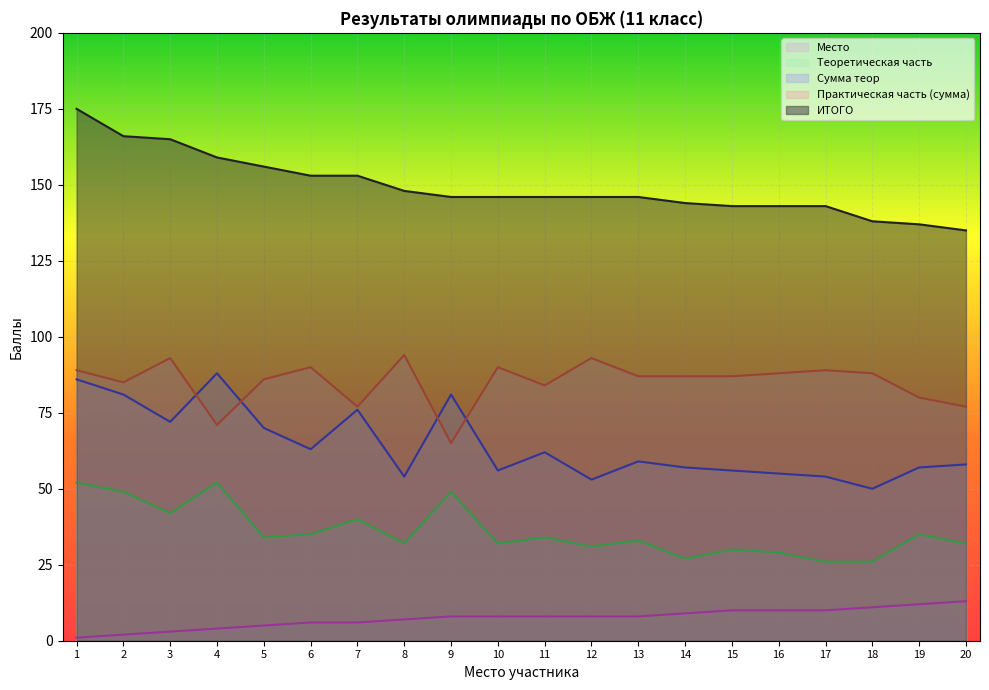

Rank the series by their maximum value, from highest to lowest.

ИТОГО, Практическая часть (сумма), Сумма теор, Теоретическая часть, Место